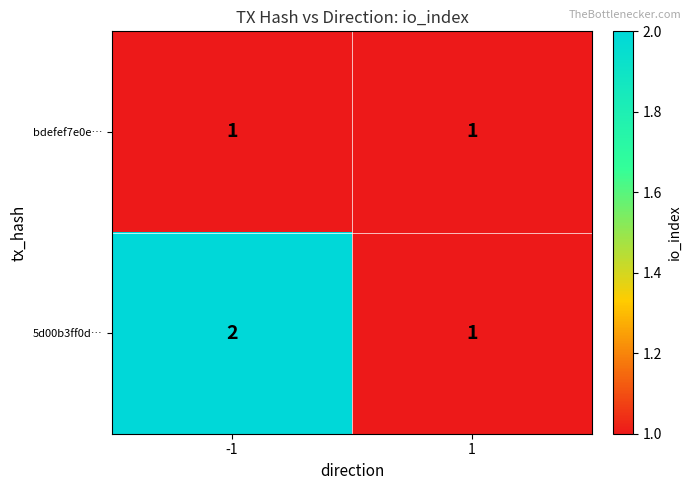

Which series has the largest total across all categories?

5d00b3ff0d…